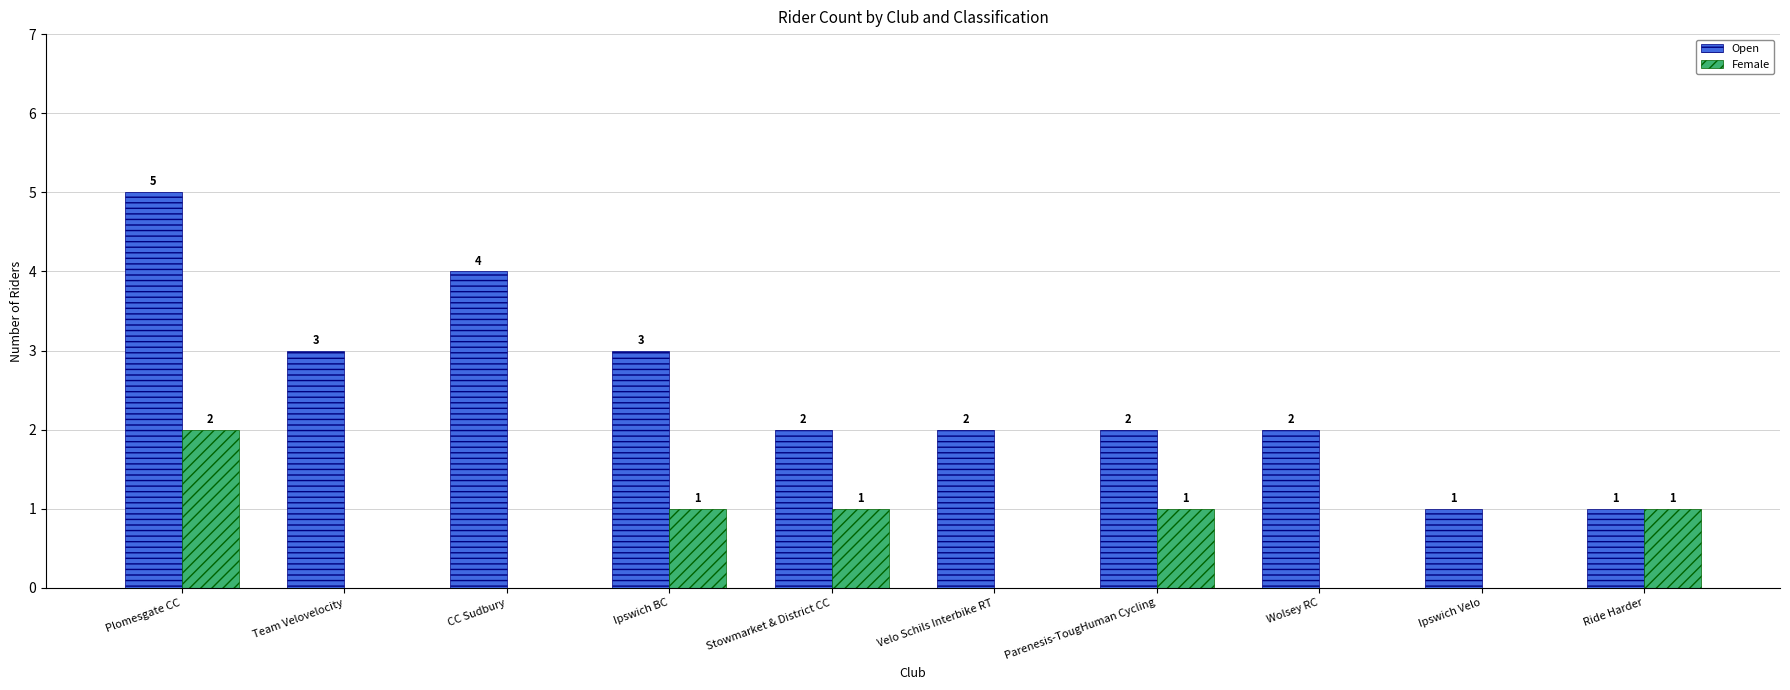

Count the Open values in the range 2 to 3.

6